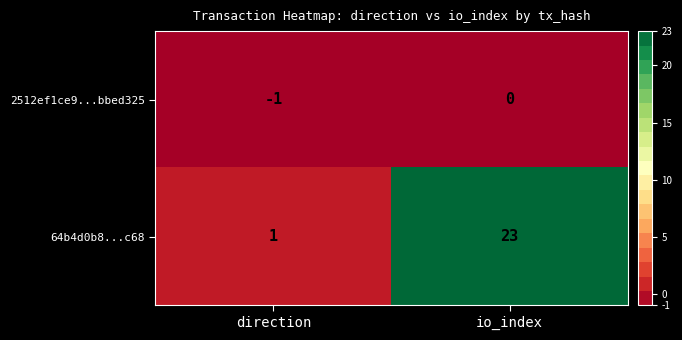

What is the sum of all 64b4d0b8...c68 values?

24